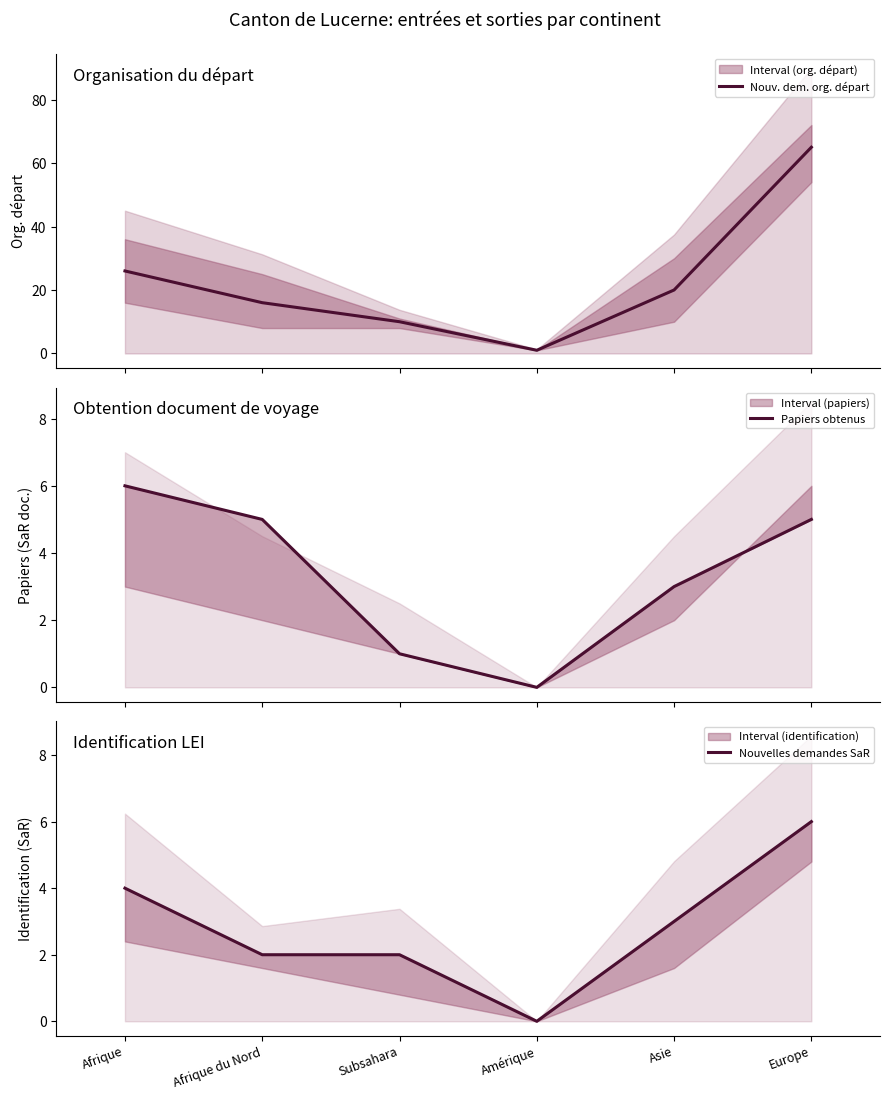

True or false: Papiers obtenus has a value of 3 at Asie.

True